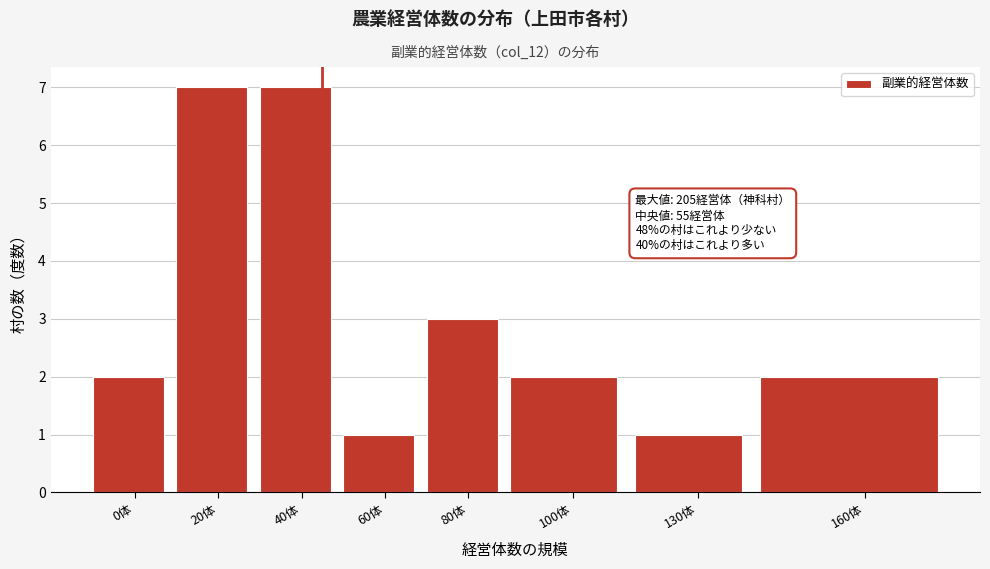

Reading left to right, extract all data points from this chart.

0体=2	20体=7	40体=7	60体=1	80体=3	100体=2	130体=1	160体=2